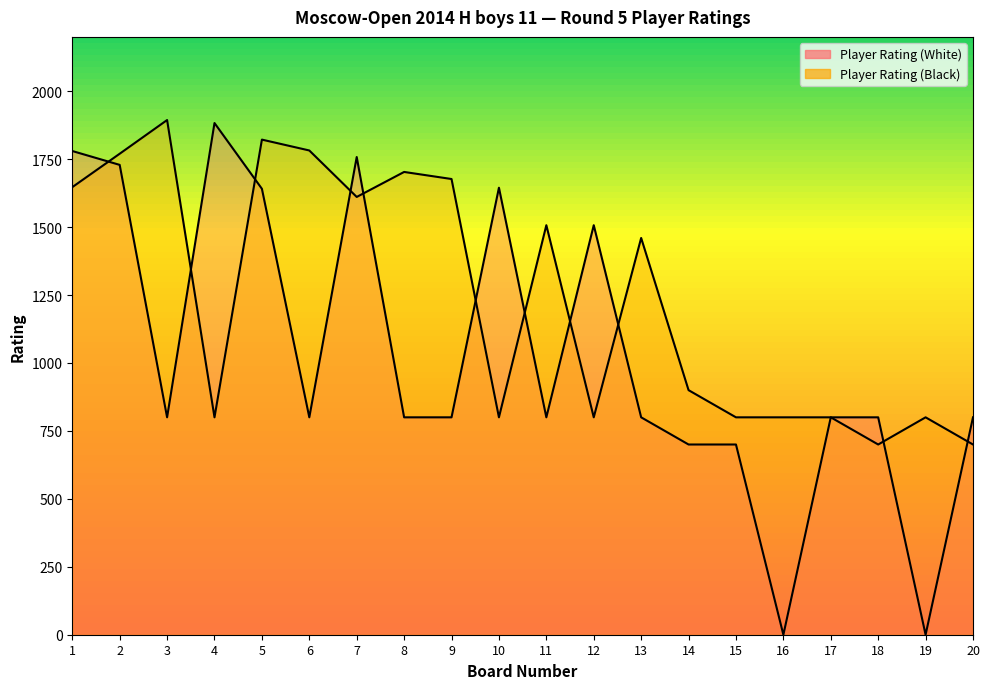

How many interior local valleys does the Player Rating (White) series have?

5